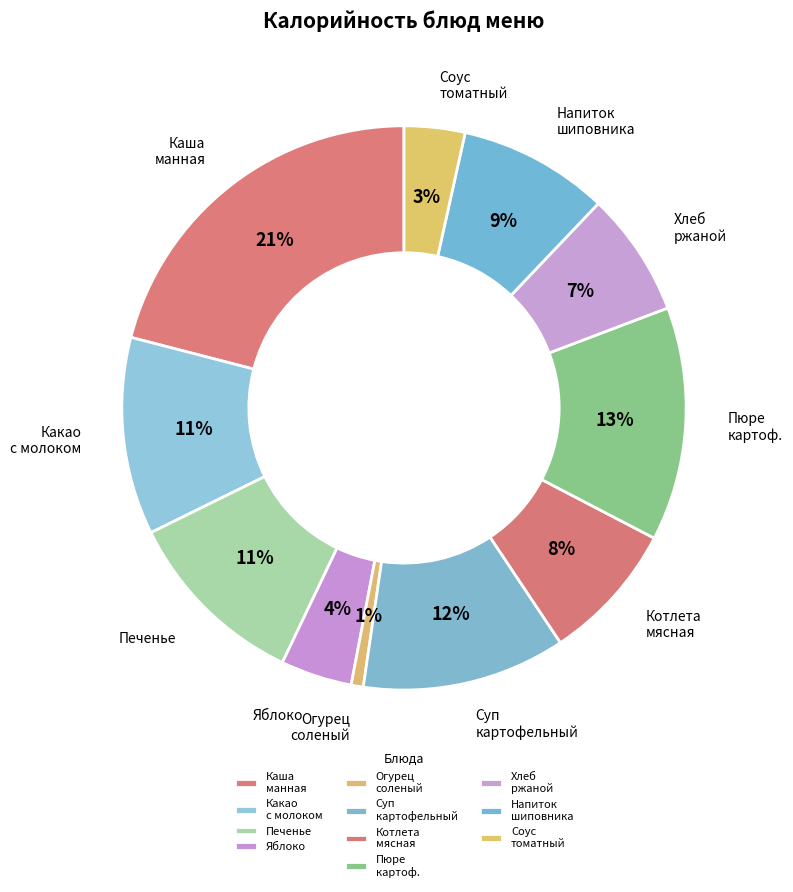

Combined, what portion of the pie is Котлета мясная and Соус томатный?

11.5%